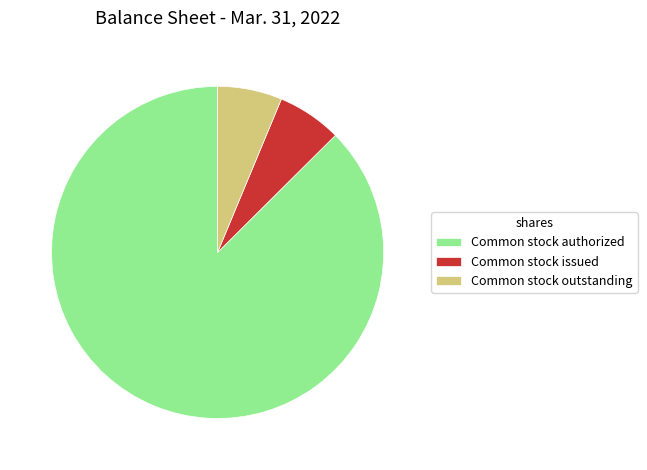

Approximately how many times larger is the value at Common stock issued compared to Common stock outstanding?

1.0